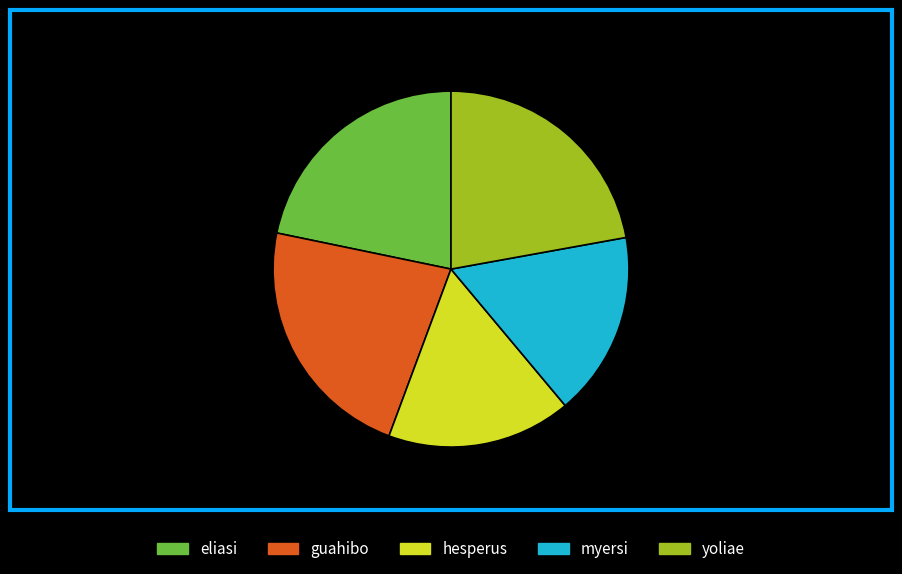

To the nearest percent, what portion does myersi represent?

17%